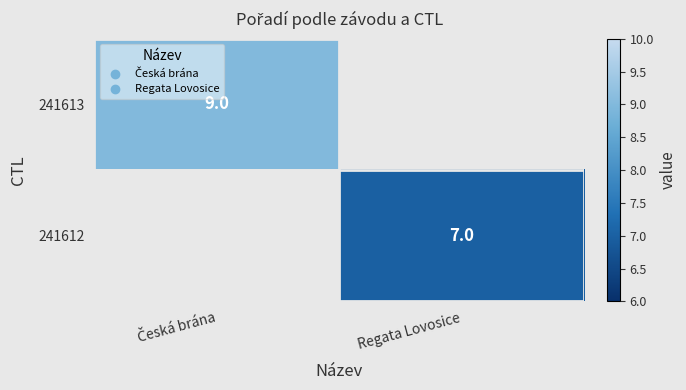

The value of 241612 at Regata Lovosice is 7. True or false?

True